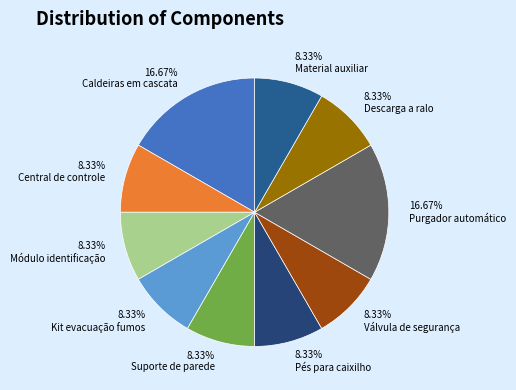

True or false: Caldeiras em cascata accounts for 25% of the total.

False